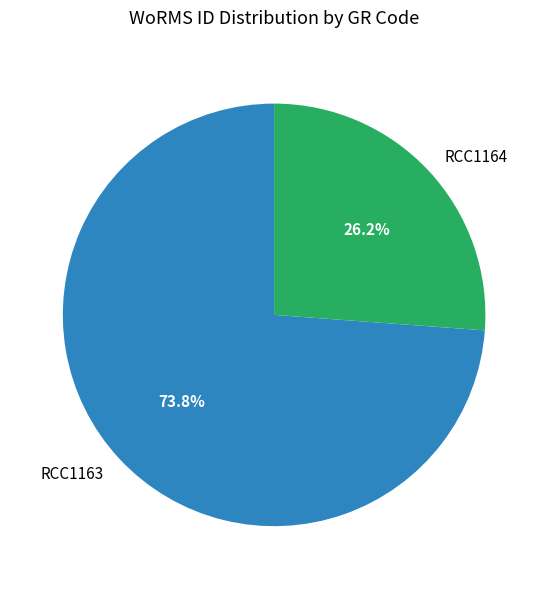

Is RCC1164 the majority of the pie?

No